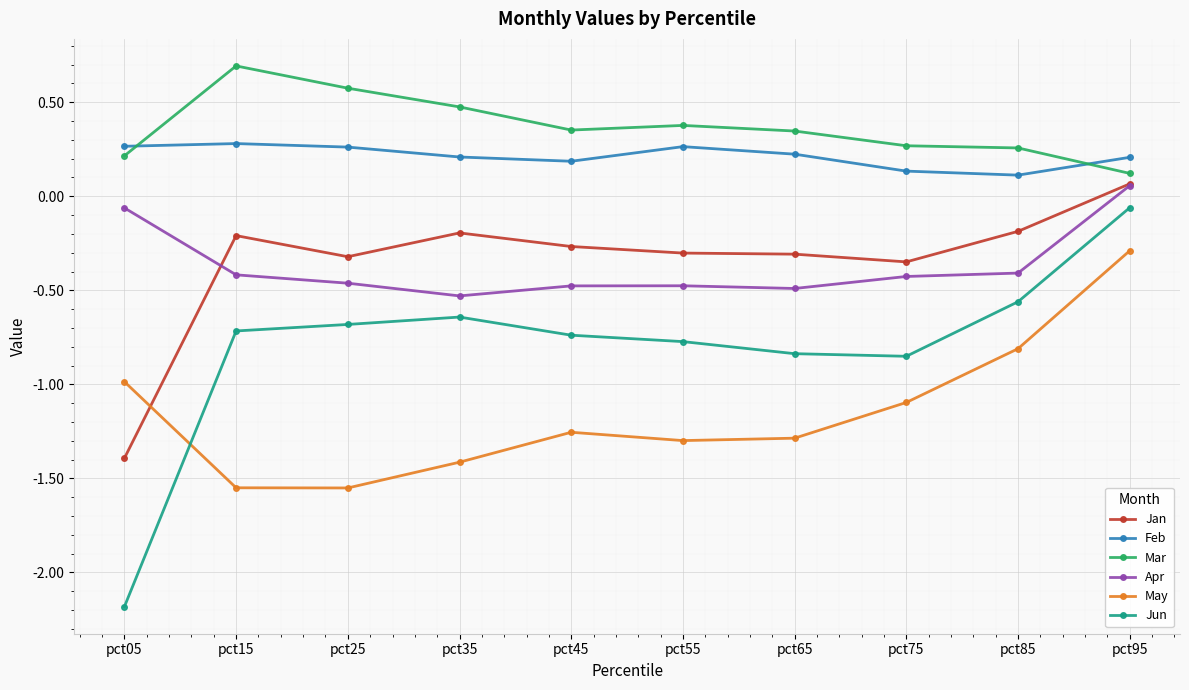

The Mar series shows 0.1 at pct05. True or false?

False